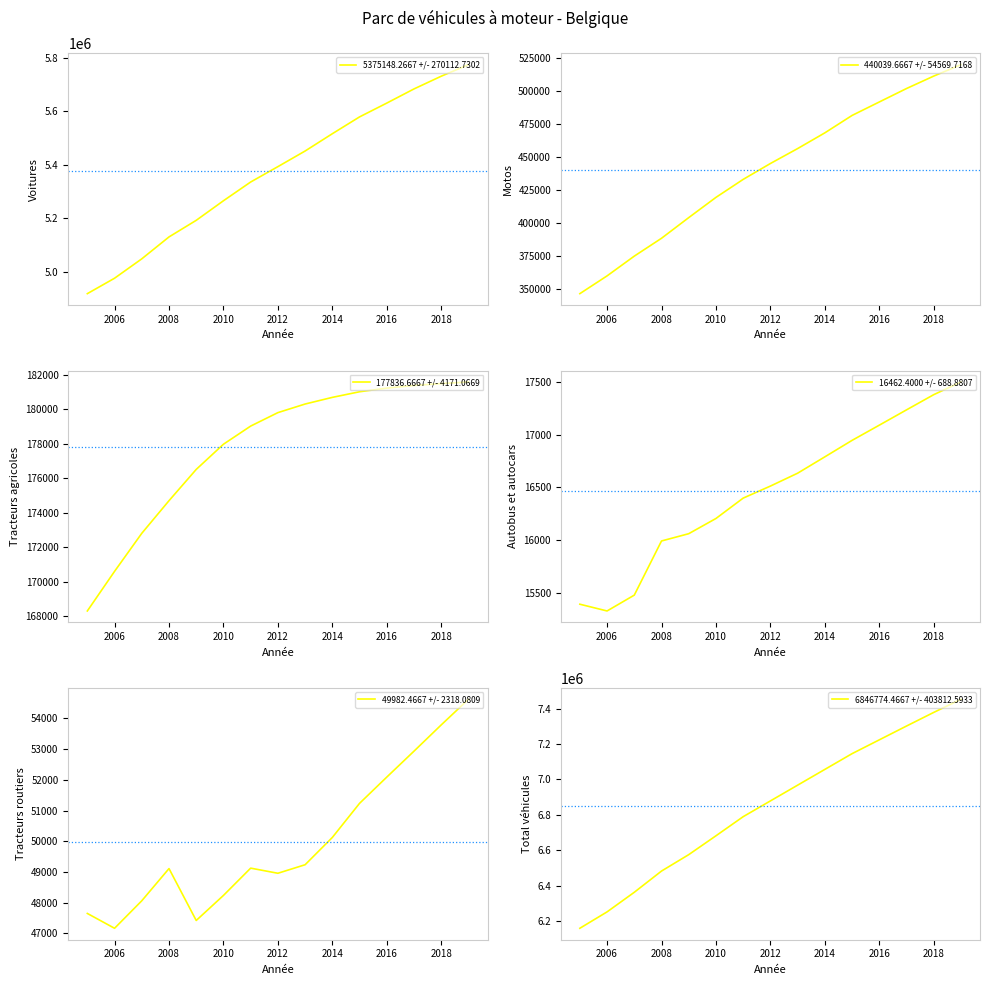

How many lines are shown in the chart?

6